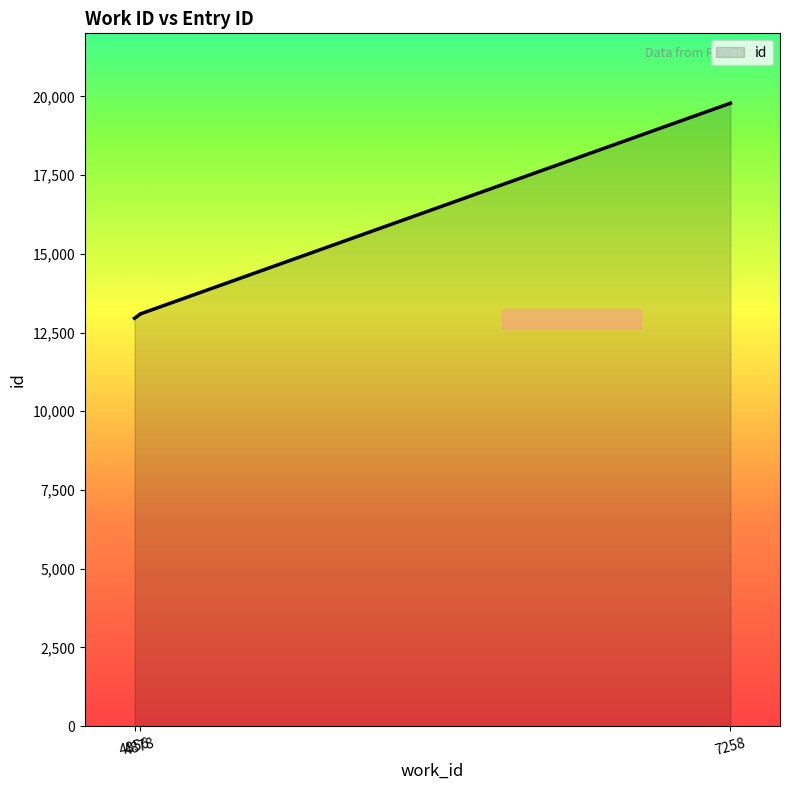

Reading left to right, list all the values displayed in this chart.

4856=12953	4878=13079	4878=13080	4878=13081	4878=13082	4878=13084	4878=13085	4878=13086	4878=13087	7258=19782